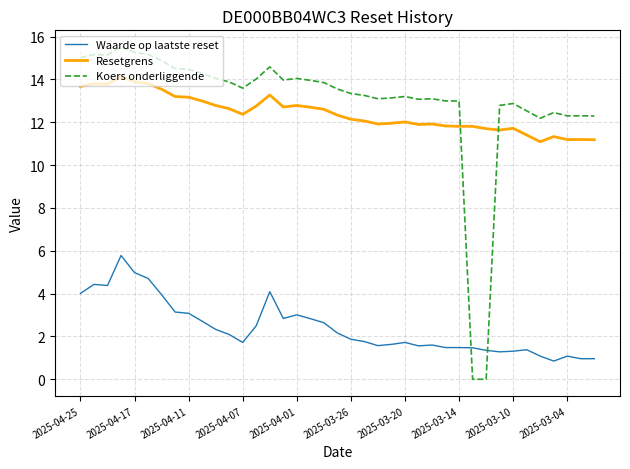

Rank the series by their maximum value, from highest to lowest.

Koers onderliggende, Resetgrens, Waarde op laatste reset